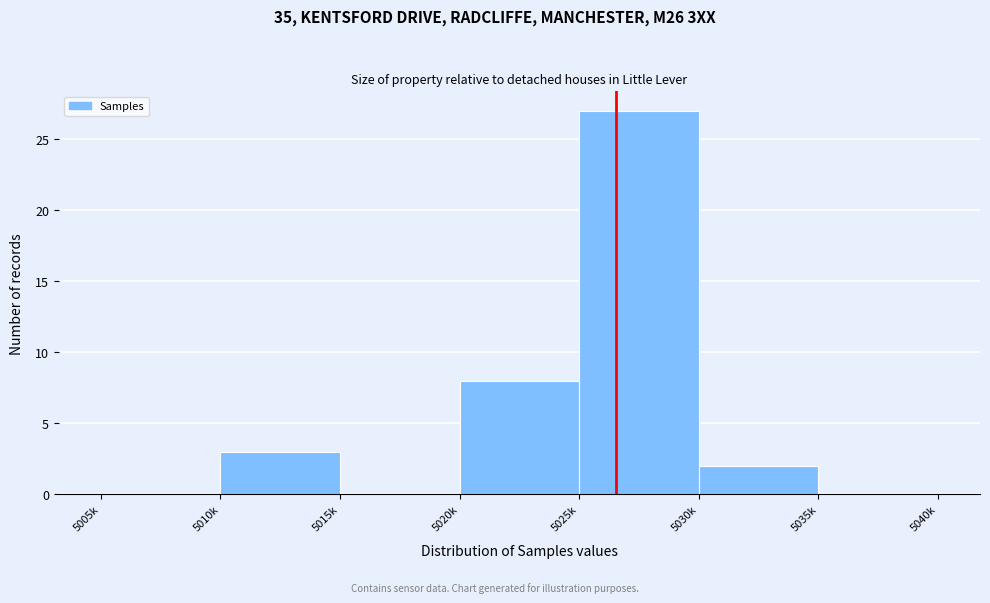

Reading right to left, list all the values displayed in this chart.

5035k=0	5030k=2	5025k=27	5020k=8	5015k=0	5010k=3	5005k=0